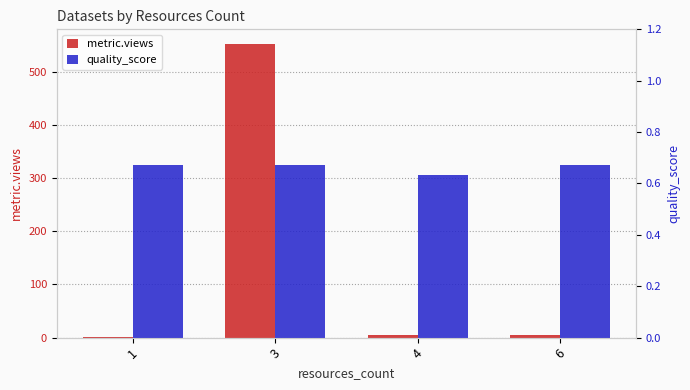

What is the approximate value of quality_score at 6?

0.7